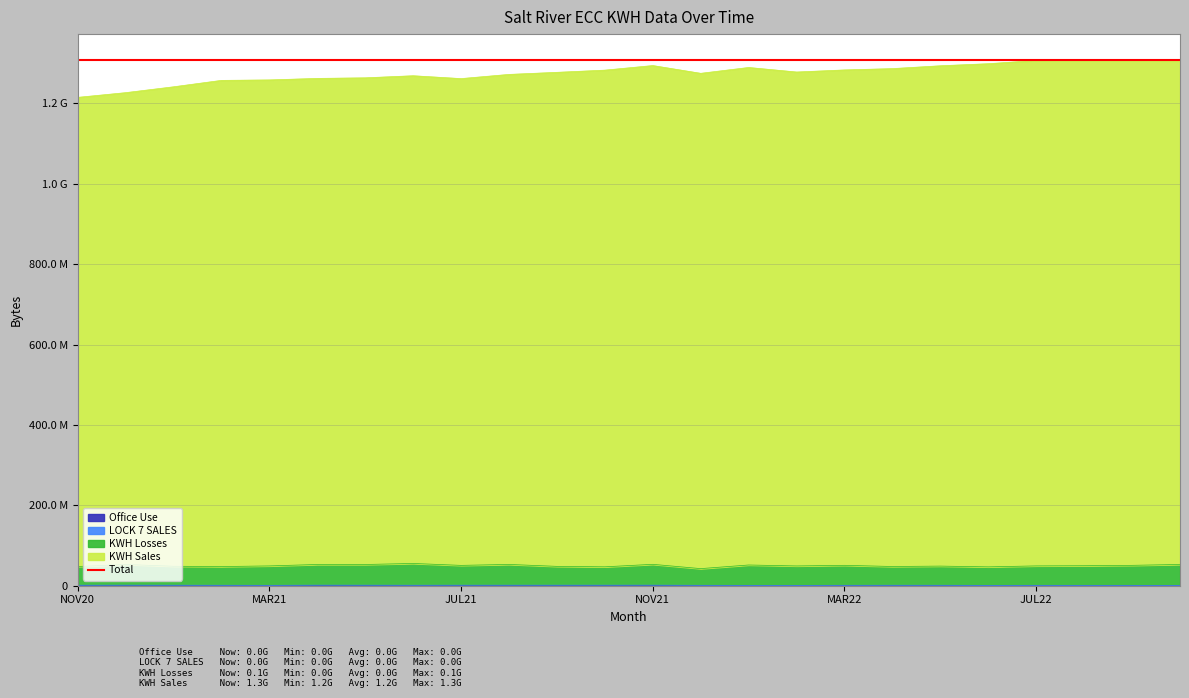

What is the spread (max minus min) of values at JUL21?

1261153532